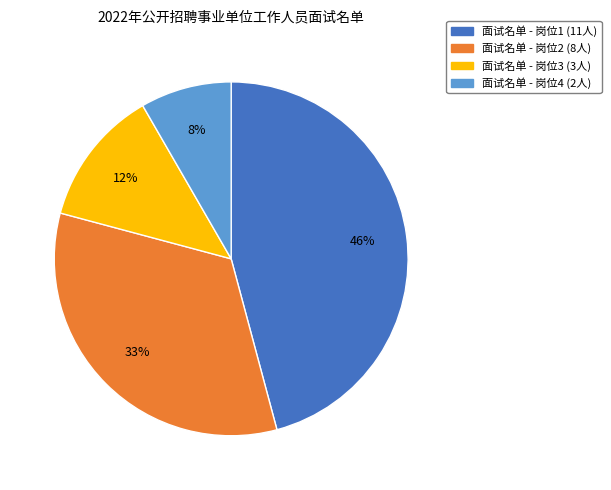

Is there a majority slice in this chart?

No